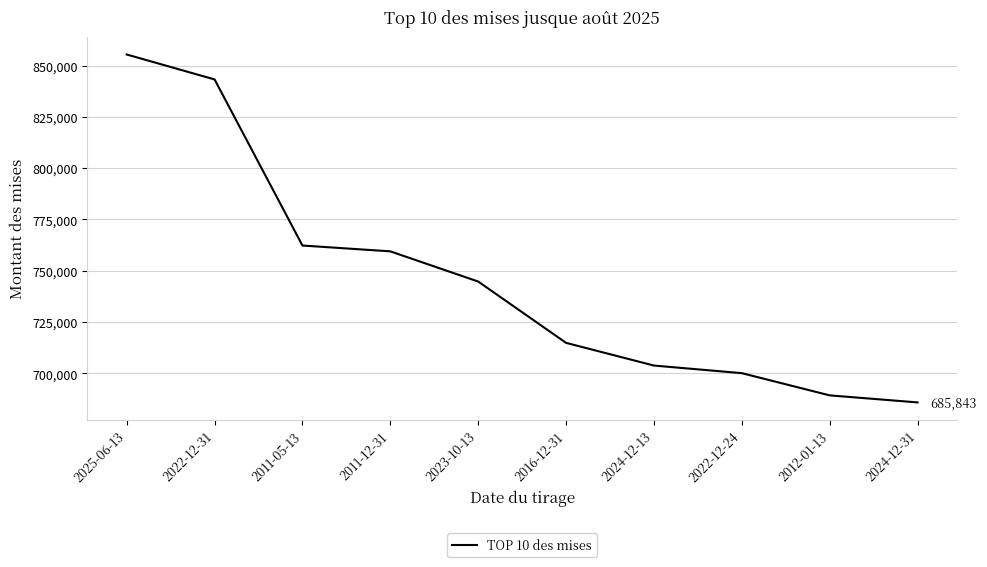

What is the sum of the values at 2011-12-31 and 2022-12-31?

1602703.5